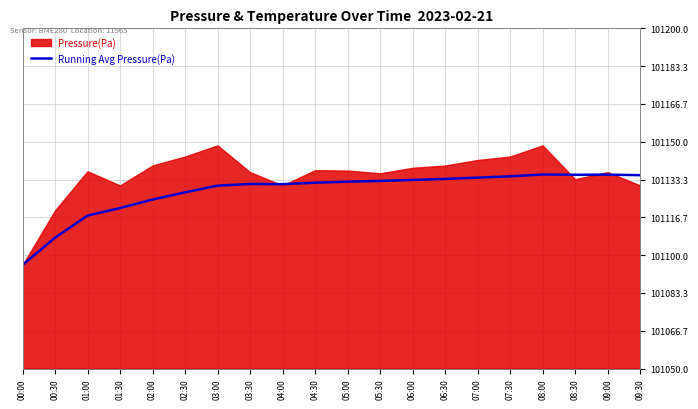

Where is Running Avg Pressure(Pa) nearest to the value 101115?

01:00